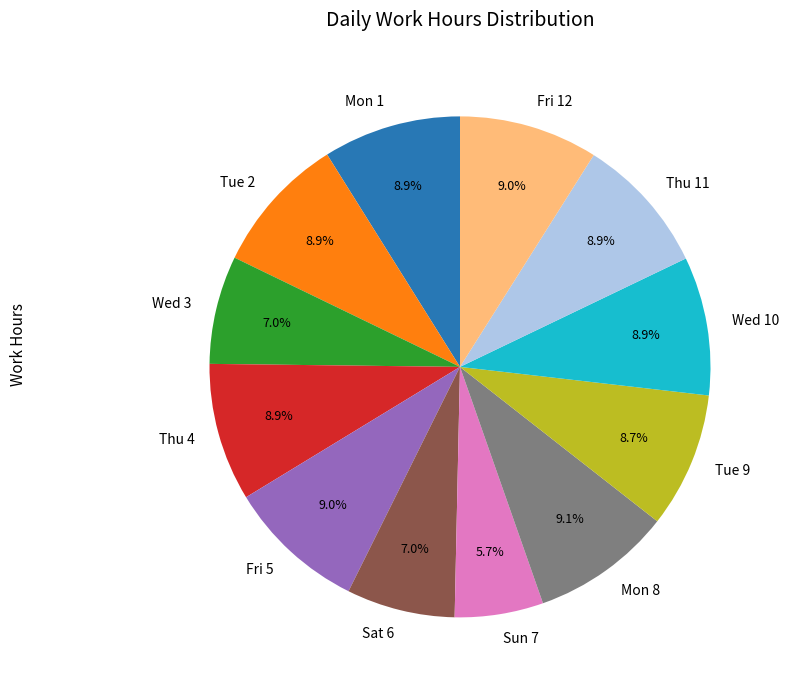

What is the ratio of the value at Sat 6 to the value at Thu 11?

0.8